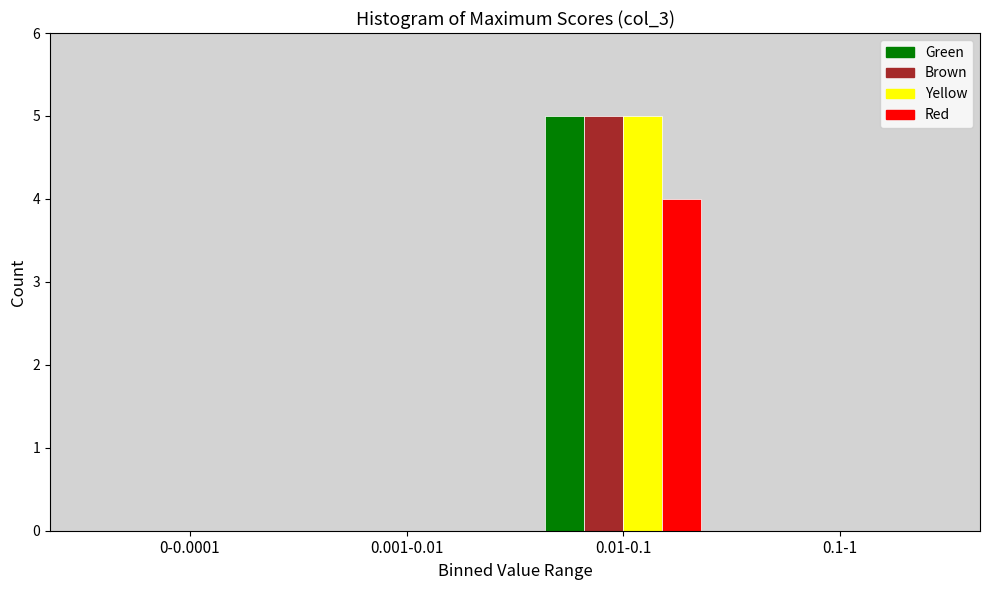

Reading right to left, list all the values displayed in this chart.

Green: 0.1-1=0	0.01-0.1=5	0.001-0.01=0	0-0.0001=0
Brown: 0.1-1=0	0.01-0.1=5	0.001-0.01=0	0-0.0001=0
Yellow: 0.1-1=0	0.01-0.1=5	0.001-0.01=0	0-0.0001=0
Red: 0.1-1=0	0.01-0.1=4	0.001-0.01=0	0-0.0001=0